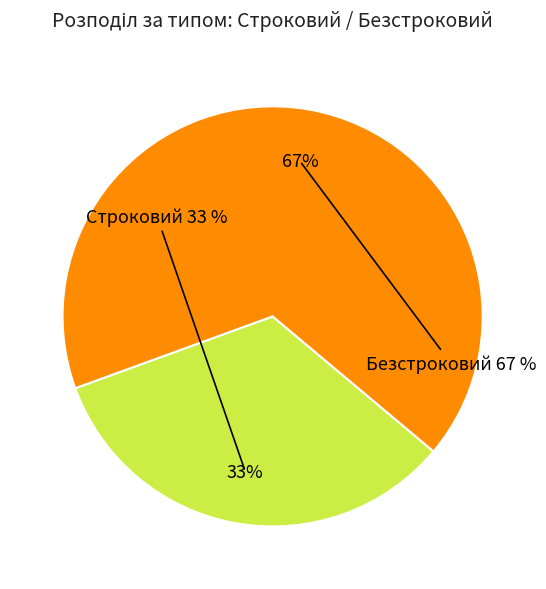

Does any single category account for the majority?

Yes